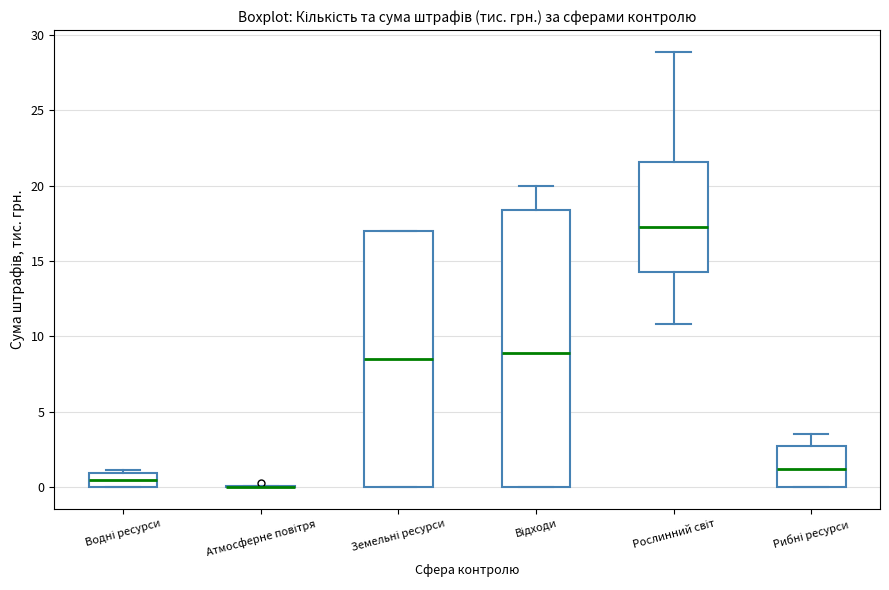

Reading left to right, read every box against the y-axis: the position of its median line, the range the box covers, and the ends of its whiskers. The values are not printed on the chart, so give them approximately, as read against the axis.

Водні ресурси: median 0.5, box 0.0 to 1.0, whiskers 0.0 to 1.0 (just above the box's upper edge)
Атмосферне повітря: box collapsed to a line at 0.0, whiskers 0.0 to 0.0
Земельні ресурси: median 8.5, box 0.0 to 17.0, whiskers 0.0 to 17.0
Відходи: median 9.0, box 0.0 to 18.5, whiskers 0.0 to 20.0
Рослинний світ: median 17.5, box 14.5 to 21.5, whiskers 11.0 to 29.0
Рибні ресурси: median 1.0, box 0.0 to 2.5, whiskers 0.0 to 3.5